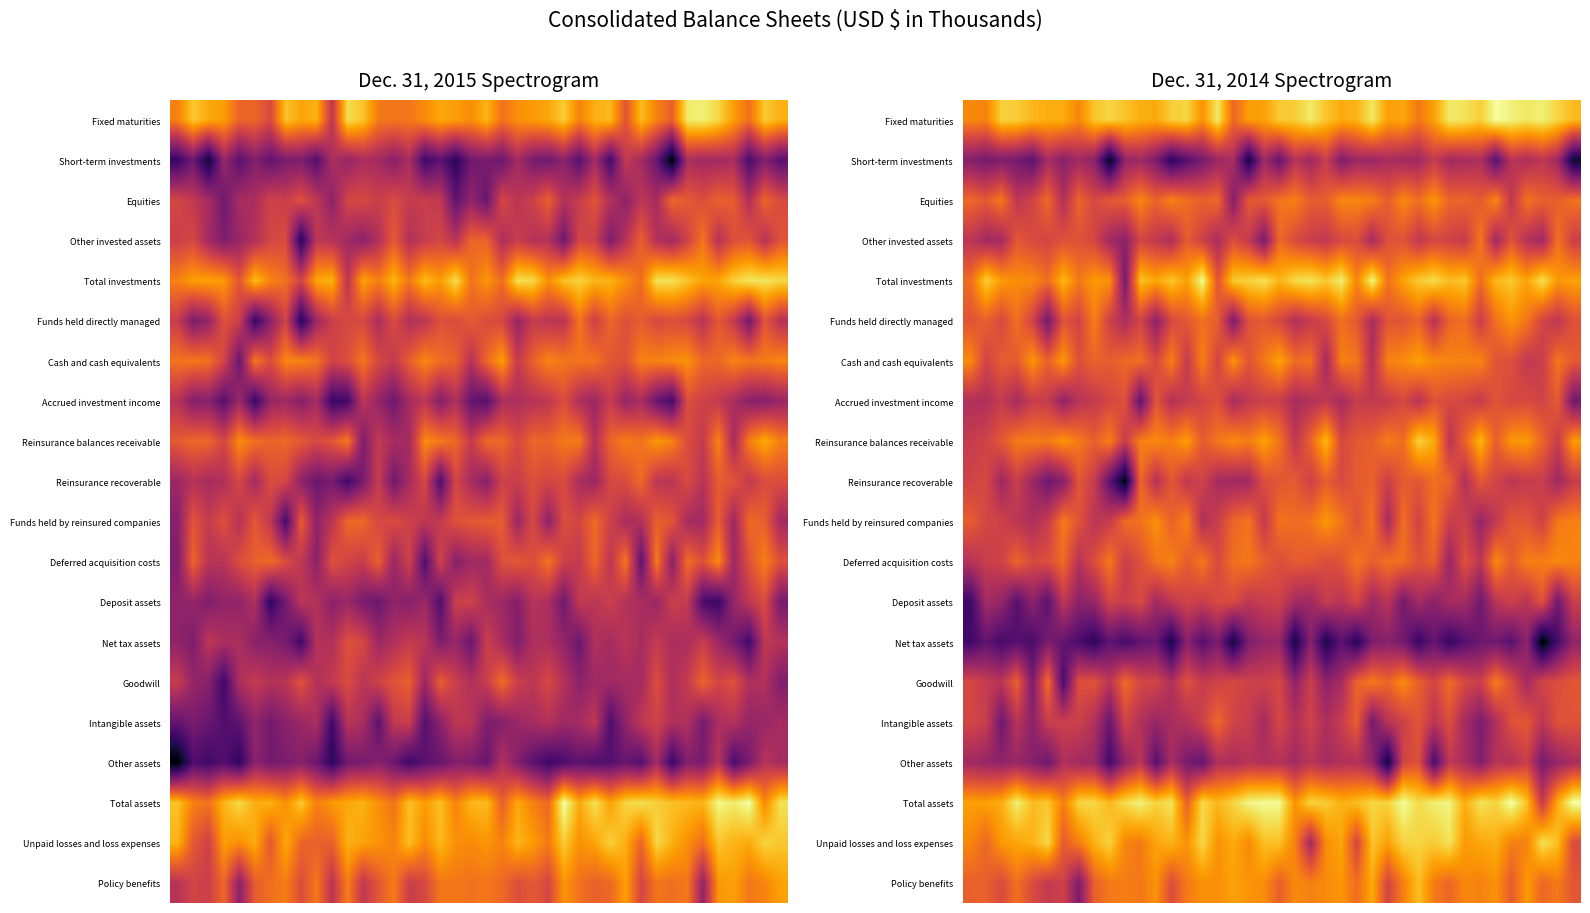

Which has a higher value, 15 or 2?

2